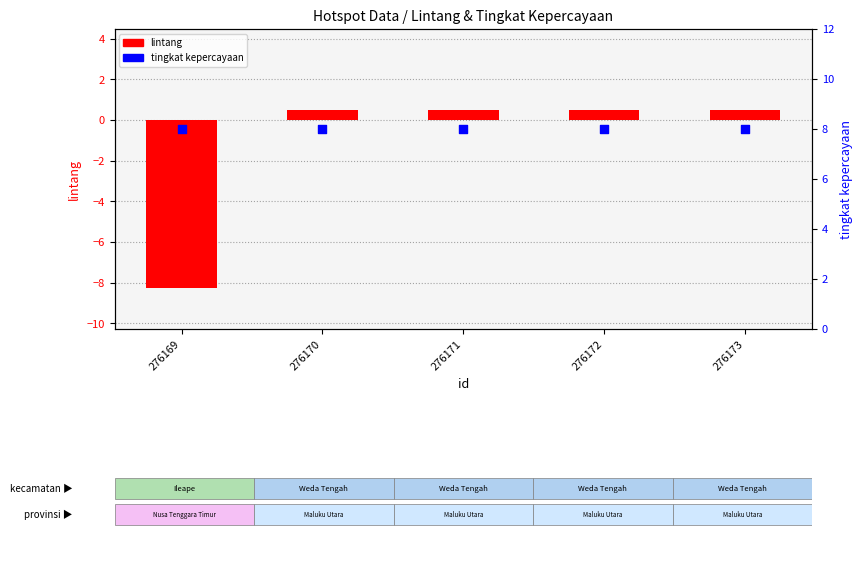

Which series contains the lowest Y value?

lintang